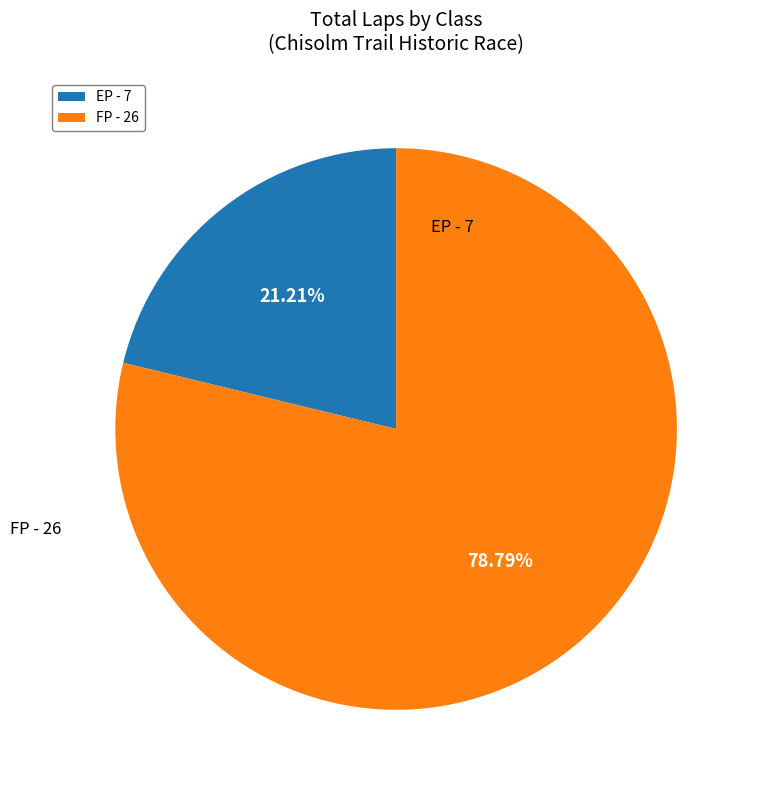

How many segments does this pie chart have?

2